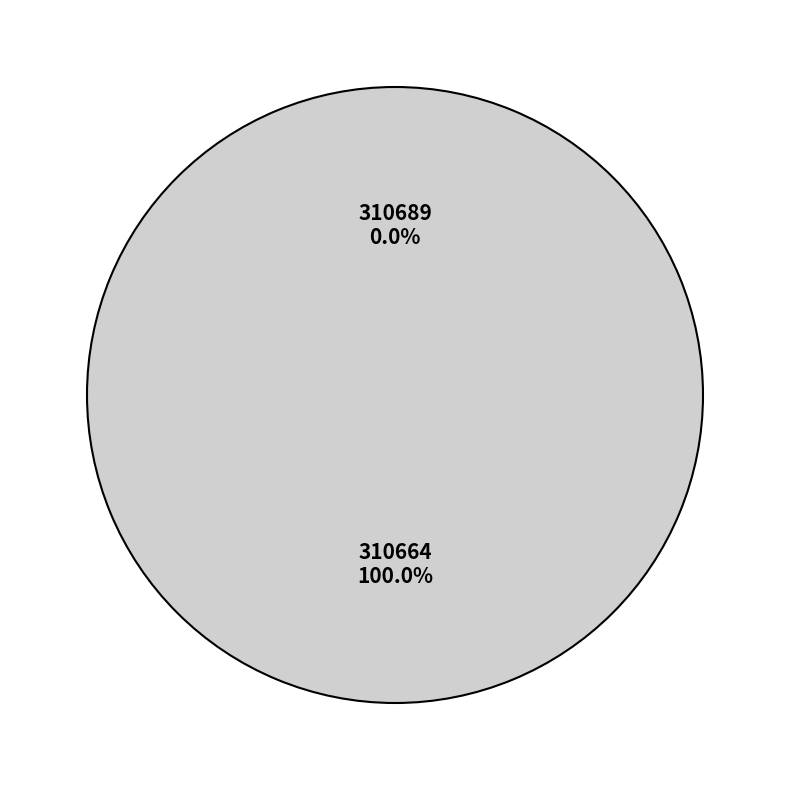

The 310664 slice represents 92% of the pie. True or false?

False